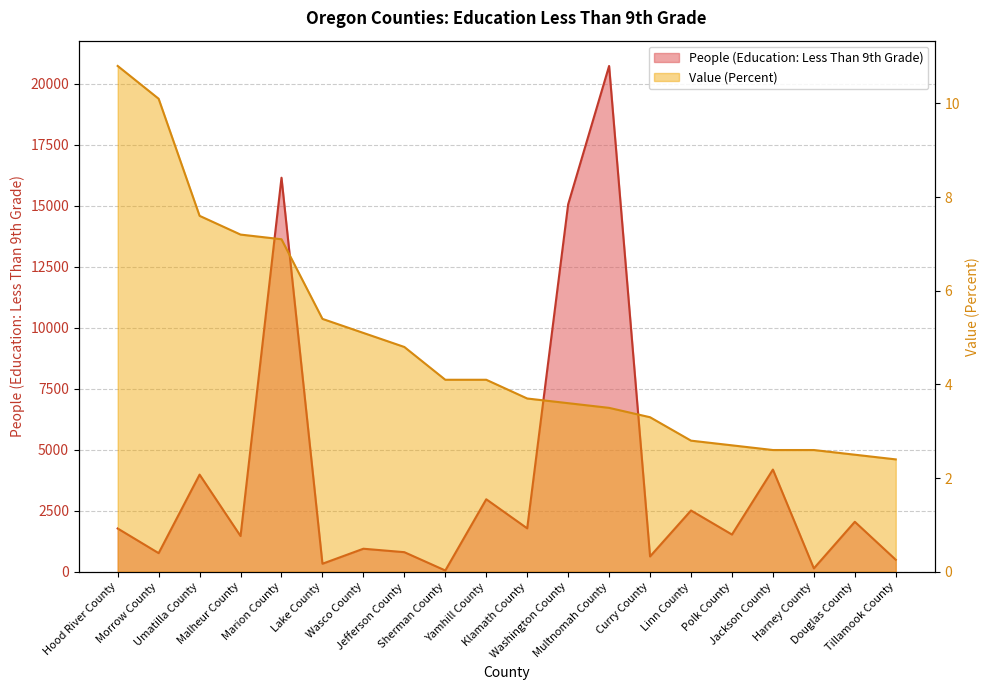

Reading right to left, what are all the values shown in this chart?

People (Education: Less Than 9th Grade): Tillamook County=493.0	Douglas County=2049.0	Harney County=139.0	Jackson County=4189.0	Polk County=1526.0	Linn County=2512.0	Curry County=629.0	Multnomah County=20726.0	Washington County=15057.0	Klamath County=1780.0	Yamhill County=2972.0	Sherman County=53.0	Jefferson County=804.0	Wasco County=945.0	Lake County=330.0	Marion County=16147.0	Malheur County=1465.0	Umatilla County=3982.0	Morrow County=764.0	Hood River County=1774.0
Value (Percent): Tillamook County=2.4	Douglas County=2.5	Harney County=2.6	Jackson County=2.6	Polk County=2.7	Linn County=2.8	Curry County=3.3	Multnomah County=3.5	Washington County=3.6	Klamath County=3.7	Yamhill County=4.1	Sherman County=4.1	Jefferson County=4.8	Wasco County=5.1	Lake County=5.4	Marion County=7.1	Malheur County=7.2	Umatilla County=7.6	Morrow County=10.1	Hood River County=10.8